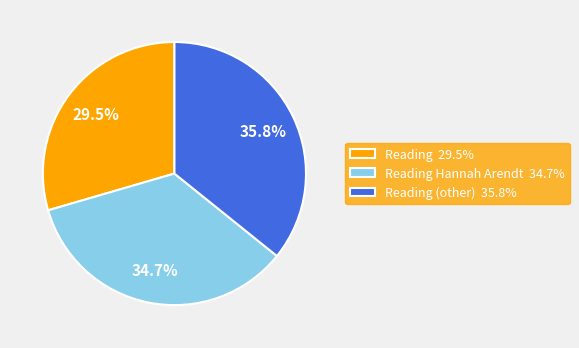

Rank the categories by value from highest to lowest.

Reading (other) 35.8%, Reading Hannah Arendt 34.7%, Reading 29.5%